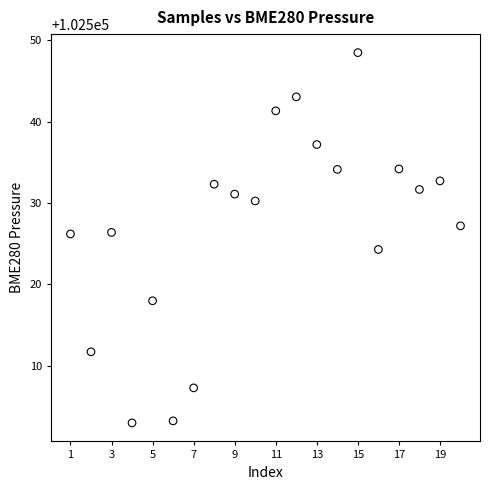

What is the range of X values (max minus min)?

19.0